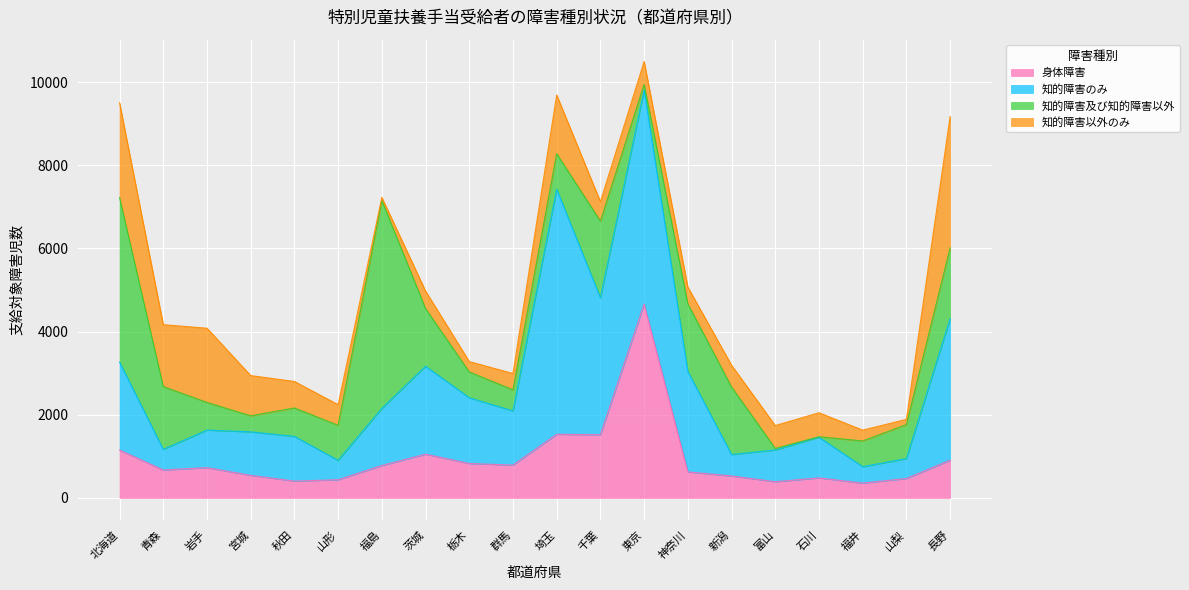

At 宮城, list the series in order from largest to smallest.

知的障害のみ, 知的障害以外のみ, 身体障害, 知的障害及び知的障害以外